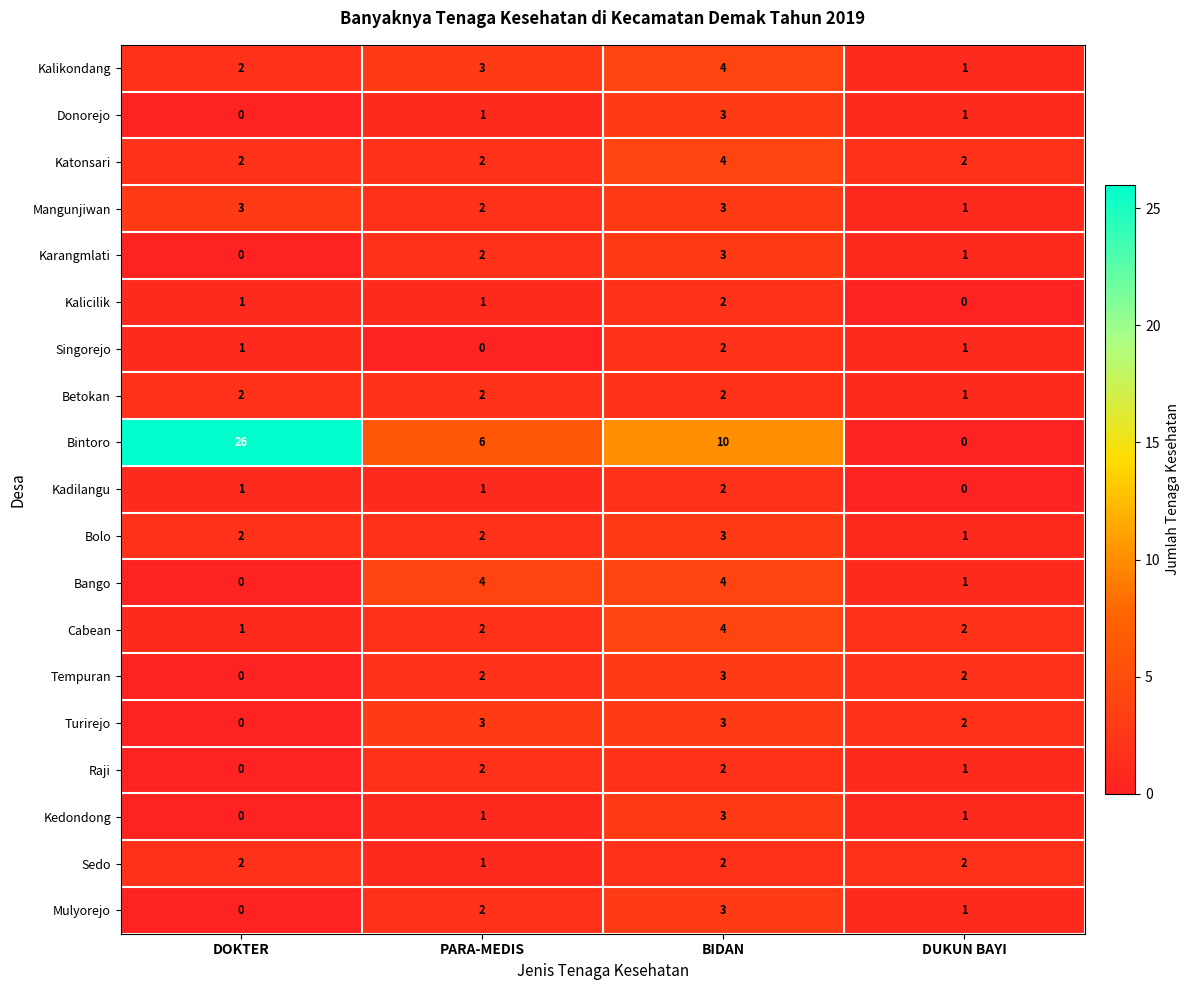

What is the greatest value displayed?

26